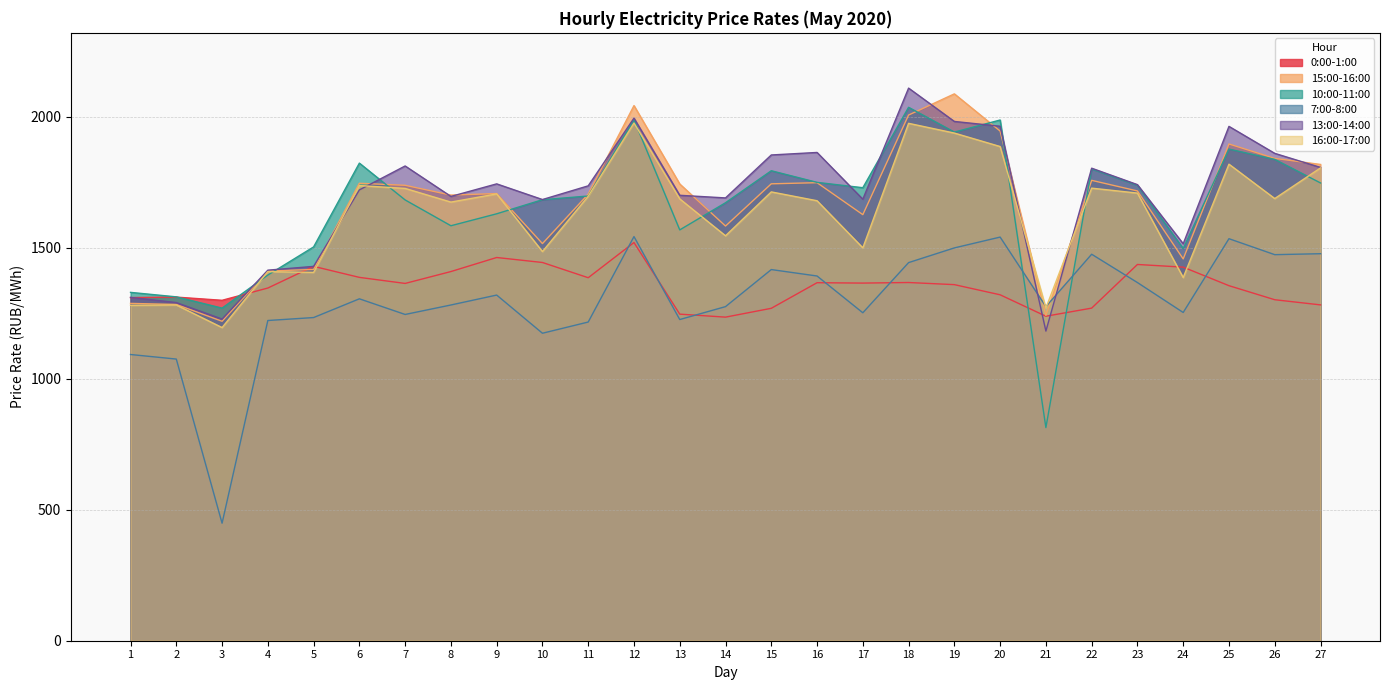

What is the value of the 10:00-11:00 point at the 8th from the left?

1583.2